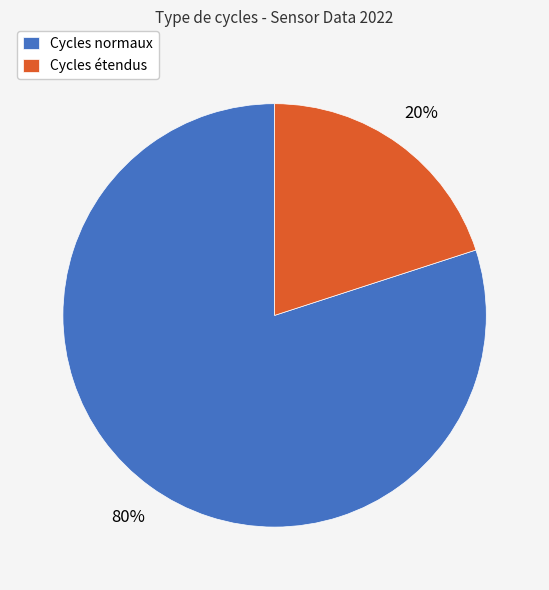

How many slices are in this pie chart?

2